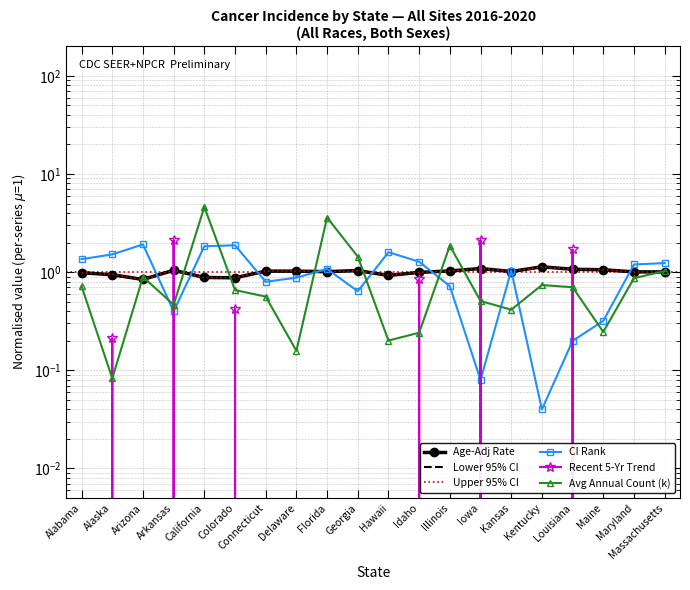

Where is Avg Annual Count (k) nearest to the value 2?

Illinois